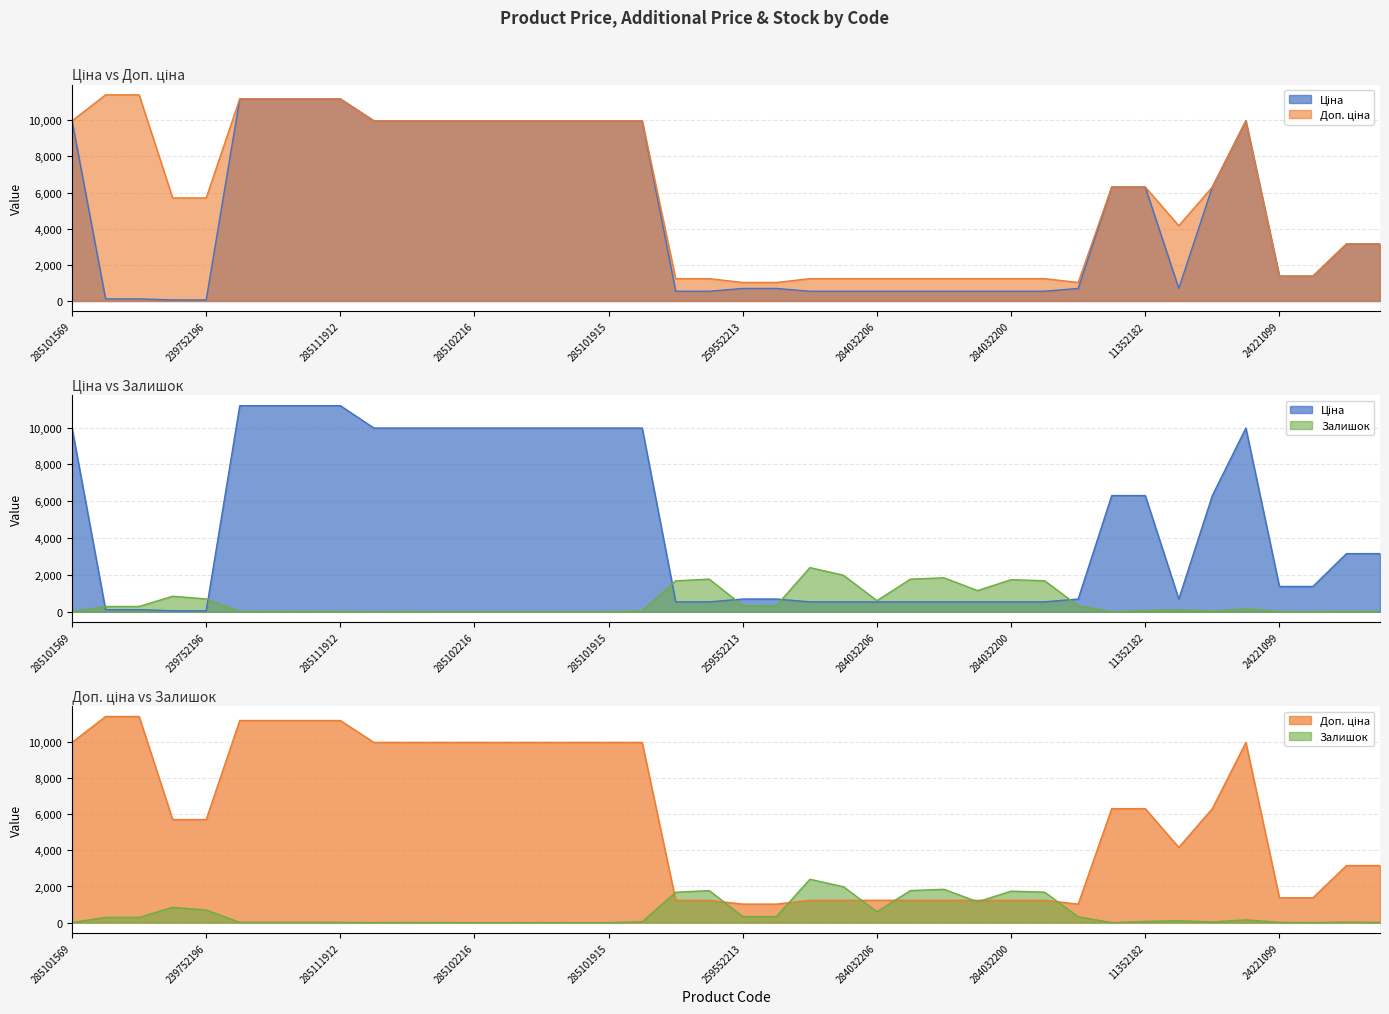

How many positive values does the Залишок series have?

35